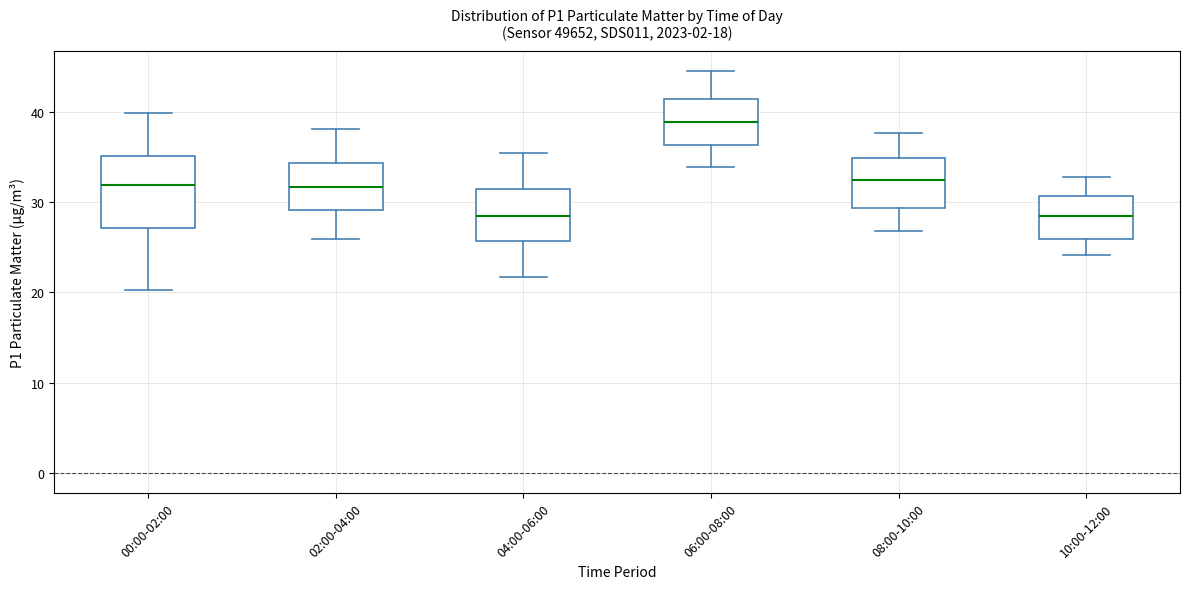

Where does the upper whisker of the box for 02:00-04:00 end on the y-axis? The values are not printed on the chart, so give them approximately, as read against the axis.

38